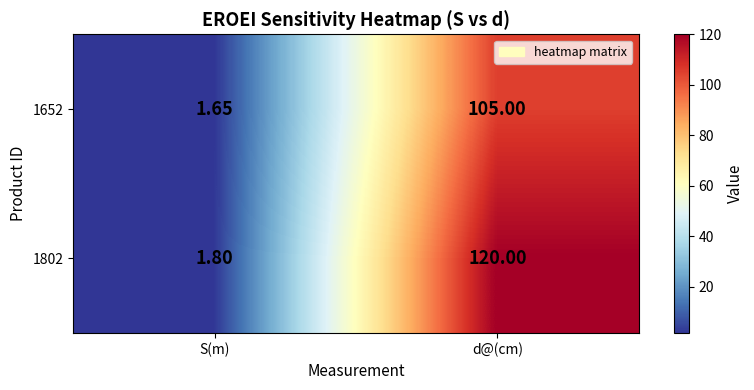

Rank the categories by 1652 value from highest to lowest.

d@(cm), S(m)